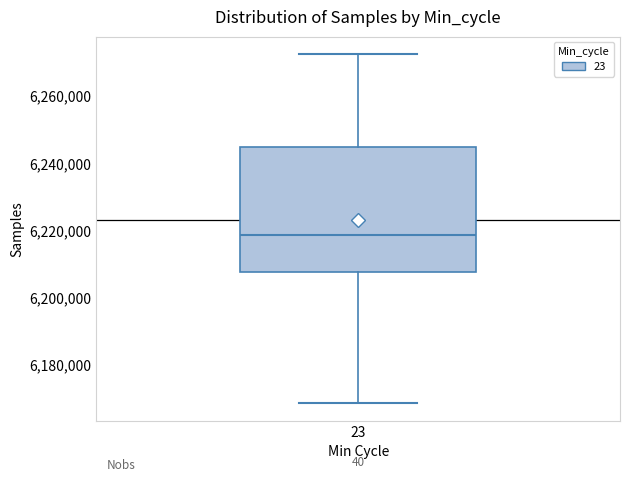

Read this box plot against the y-axis: the position of the median line, the range covered by the box, and the ends of both whiskers. The values are not printed on the chart, so give them approximately, as read against the axis.

median 6218000, box 6208000 to 6244000, whiskers 6168000 to 6272000